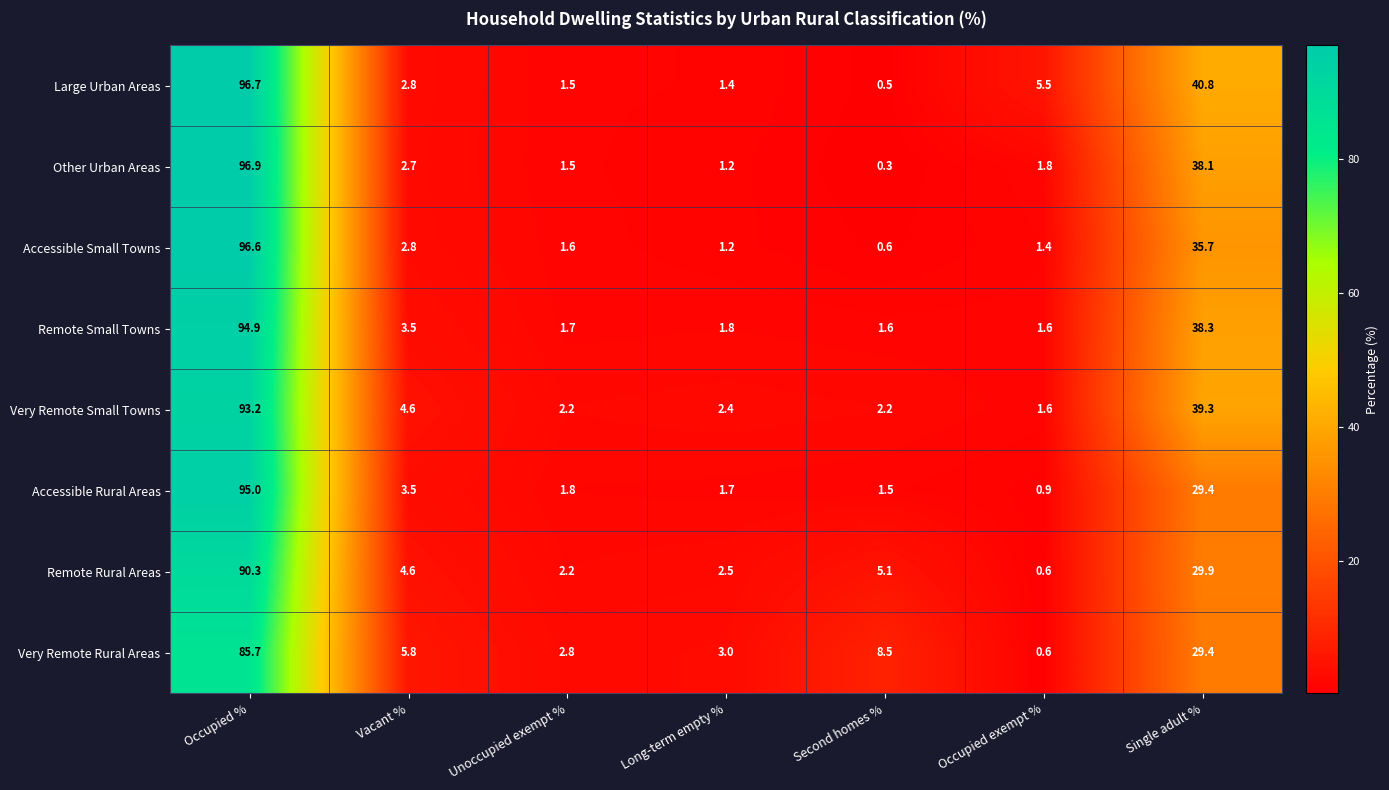

Read the Remote Small Towns value at Second homes %.

1.6